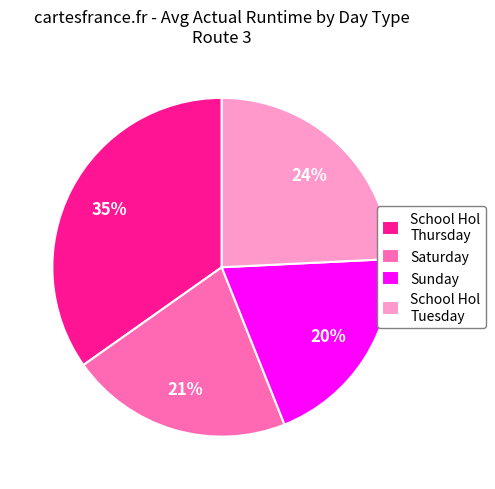

Rank the categories by value from highest to lowest.

School Hol Thursday, School Hol Tuesday, Saturday, Sunday